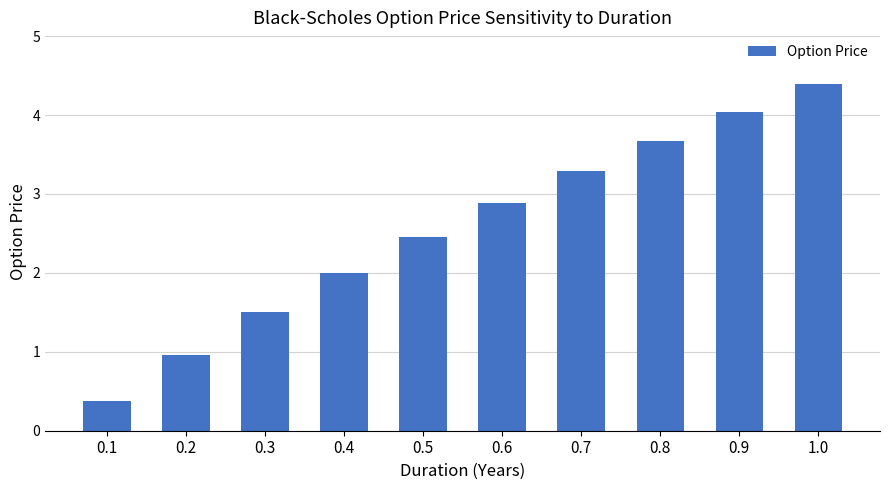

What is the greatest value displayed?

4.4